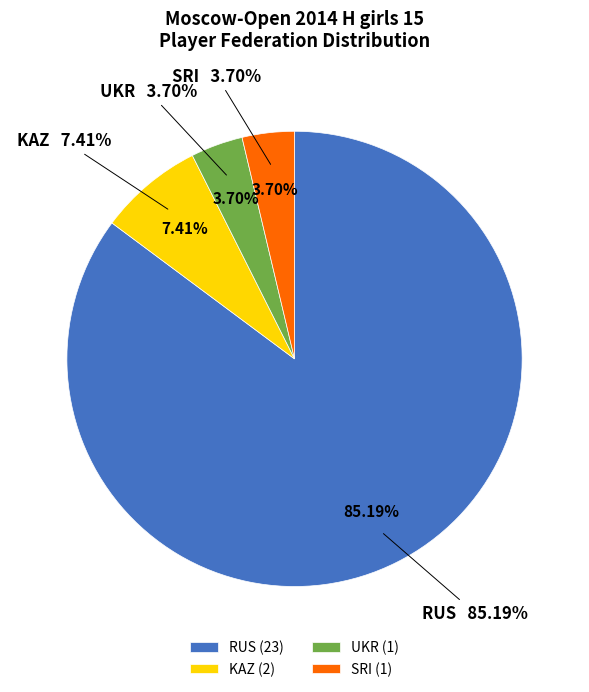

True or false: KAZ accounts for 7% of the total.

True